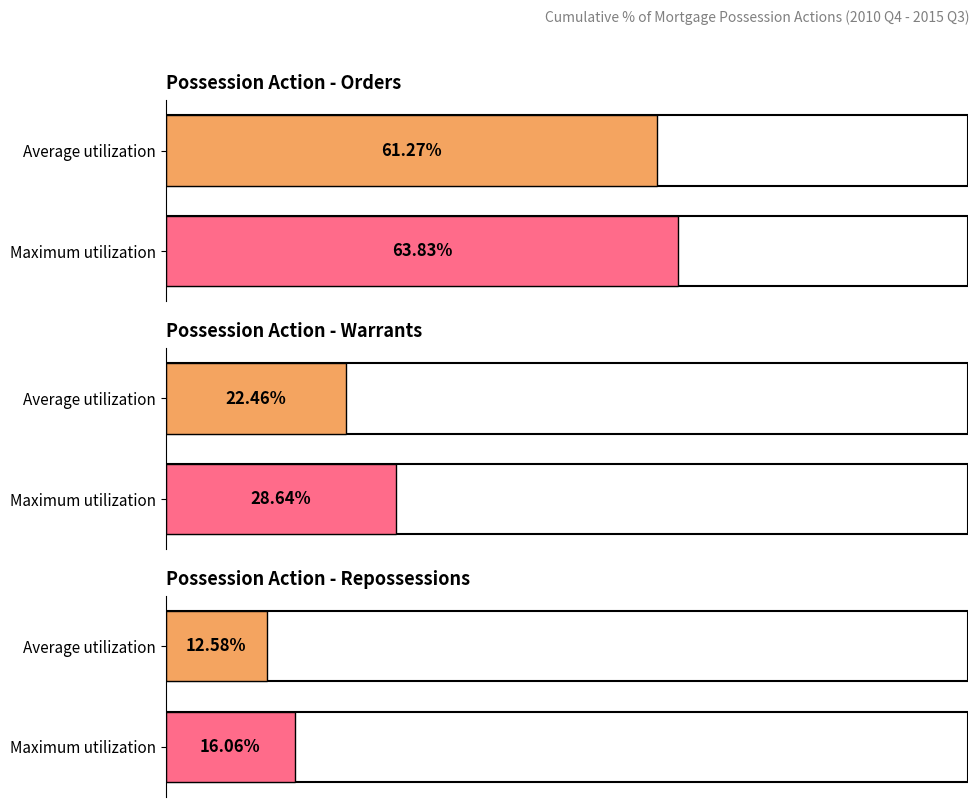

Are the bars horizontal?

Yes